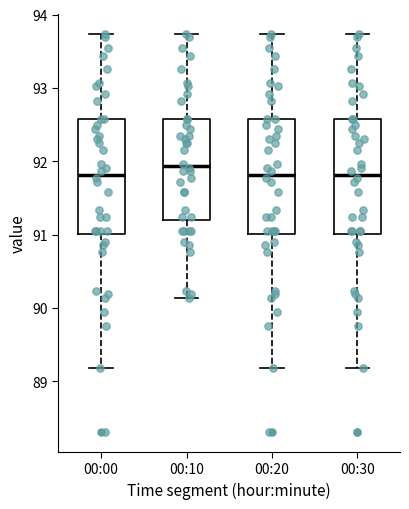

Reading left to right, transcribe this box plot: for each box, give where its median line is, the range the box spans, and where its two whiskers end, as read against the y-axis. The values are not printed on the chart, so give them approximately, as read against the axis.

00:00: median 91.8, box 91.0 to 92.6, whiskers 89.2 to 93.7
00:10: median 91.9, box 91.2 to 92.6, whiskers 90.1 to 93.7
00:20: median 91.8, box 91.0 to 92.6, whiskers 89.2 to 93.7
00:30: median 91.8, box 91.0 to 92.6, whiskers 89.2 to 93.7